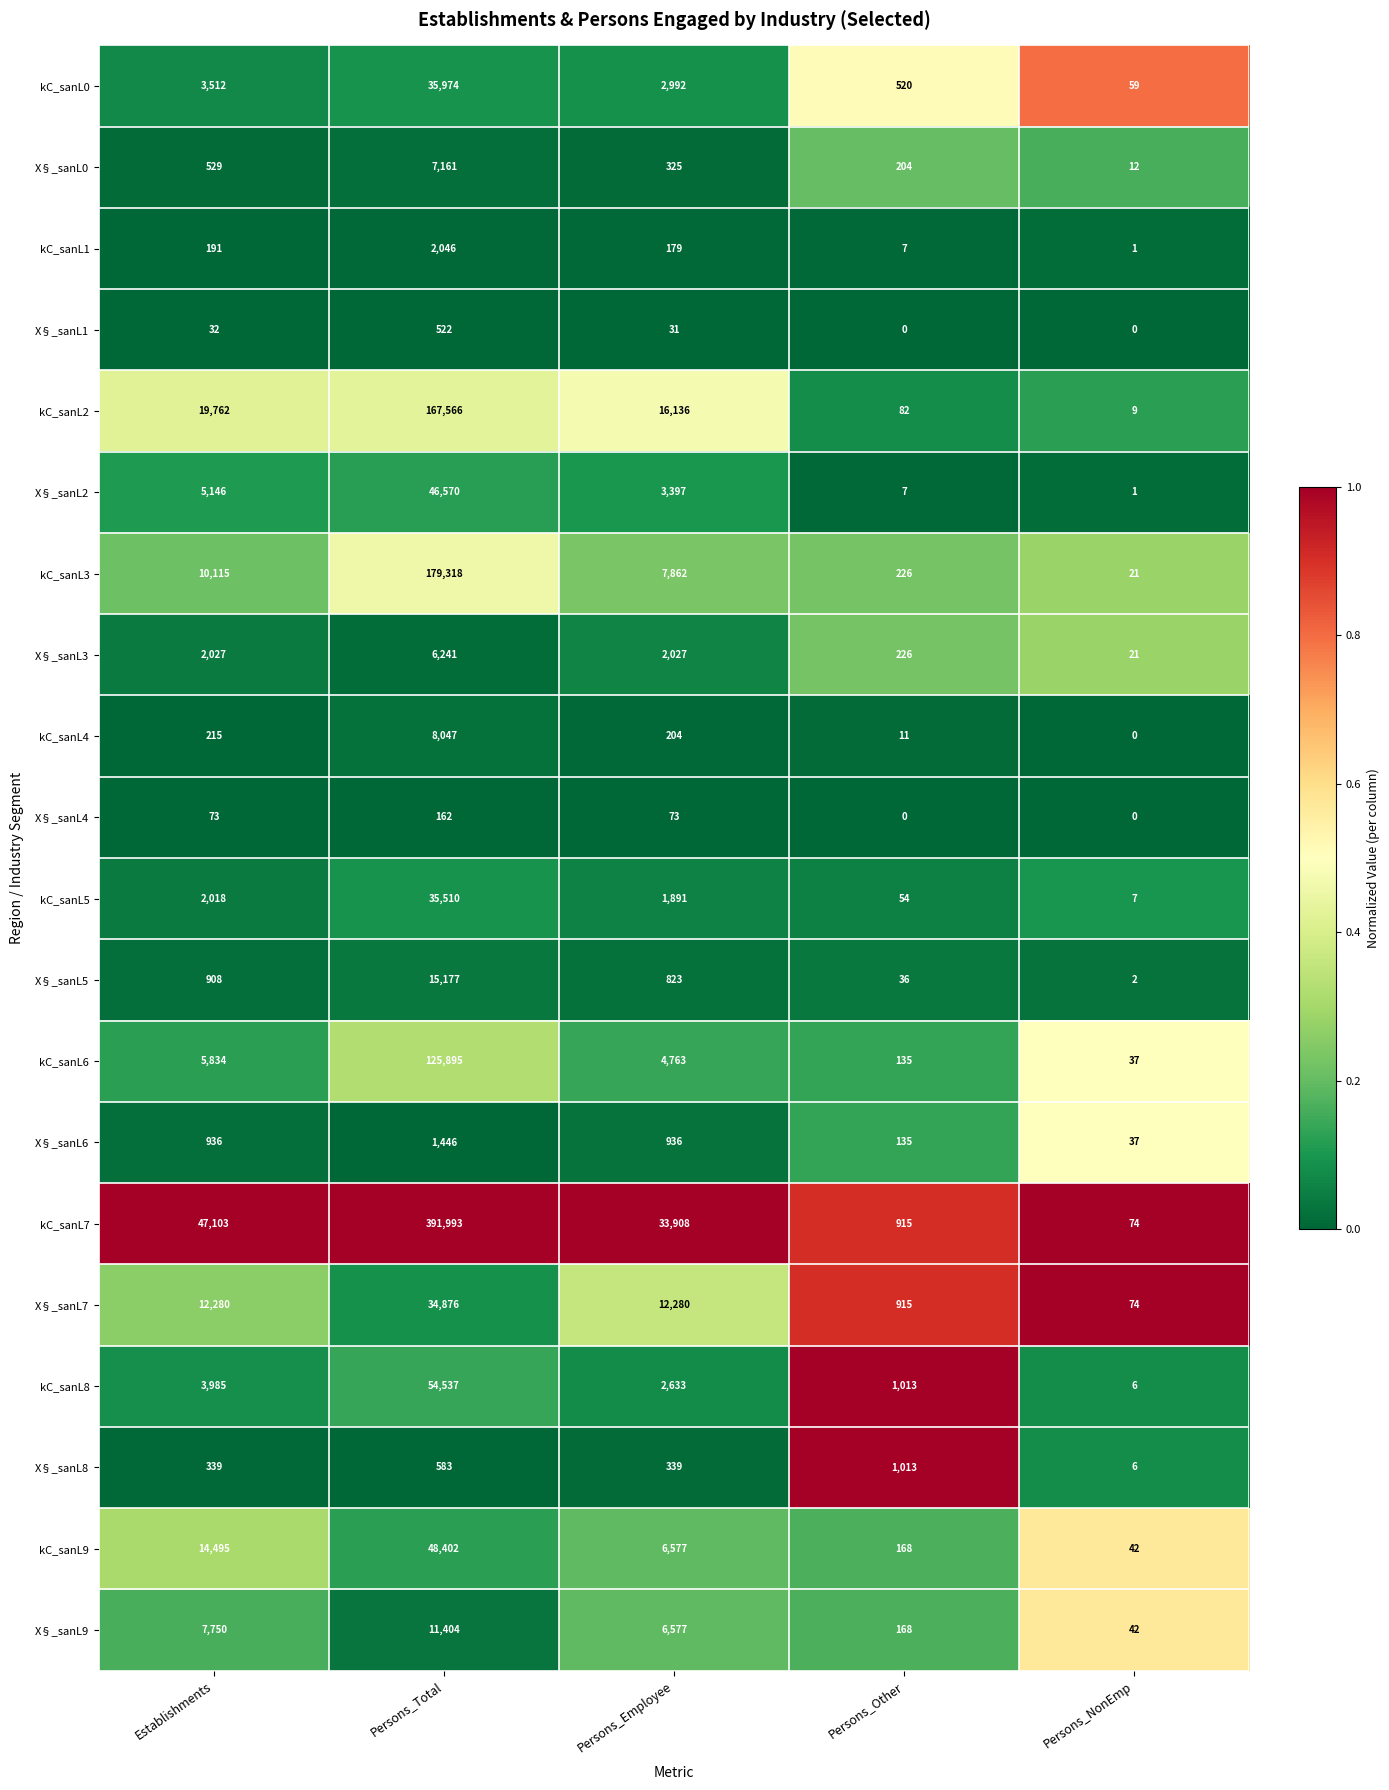

What is the total value across all series at Persons_Other?

5835